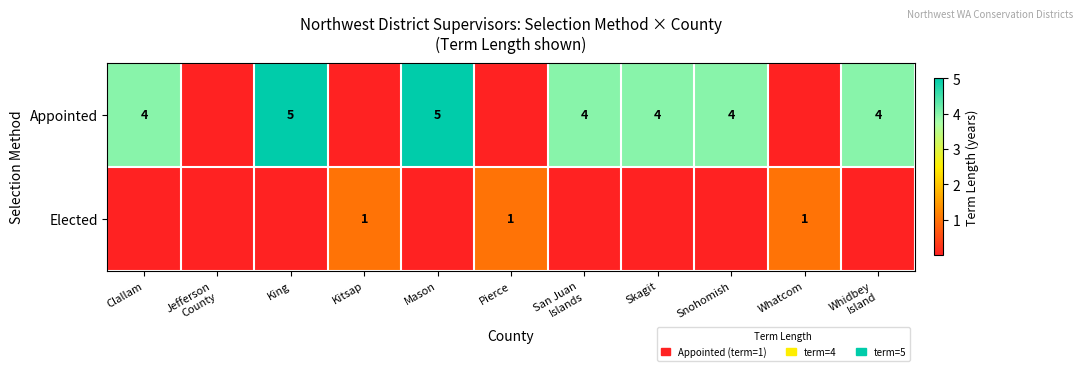

The value of Appointed at Skagit is 7. True or false?

False